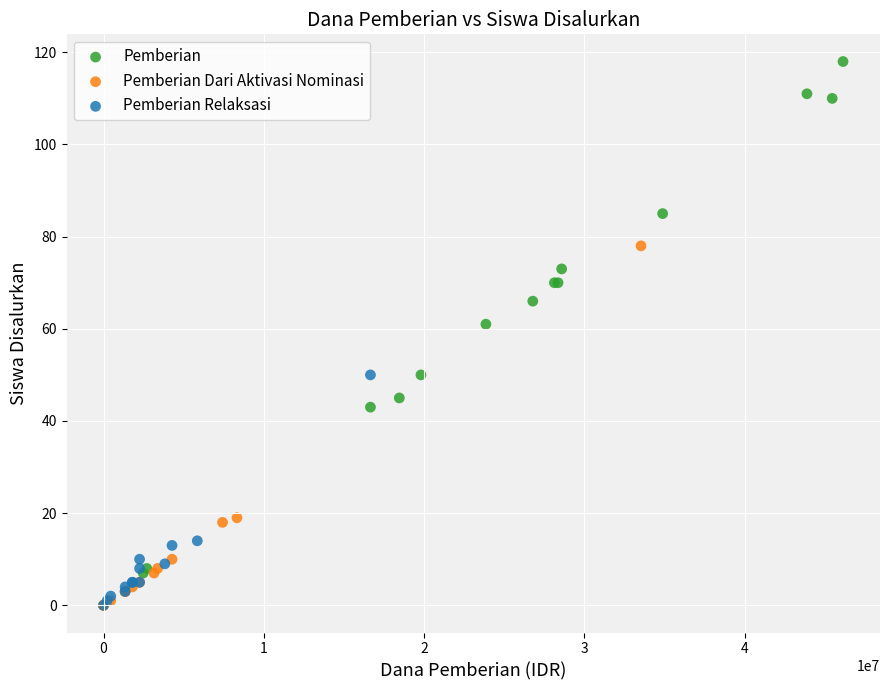

Which series contains the highest Y value?

Pemberian